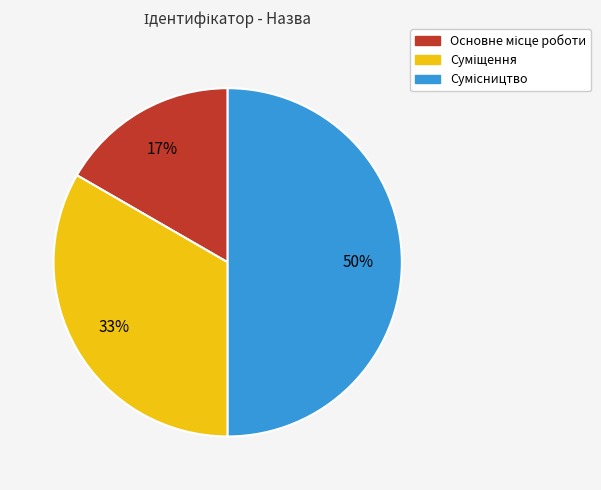

How many segments does this pie chart have?

3